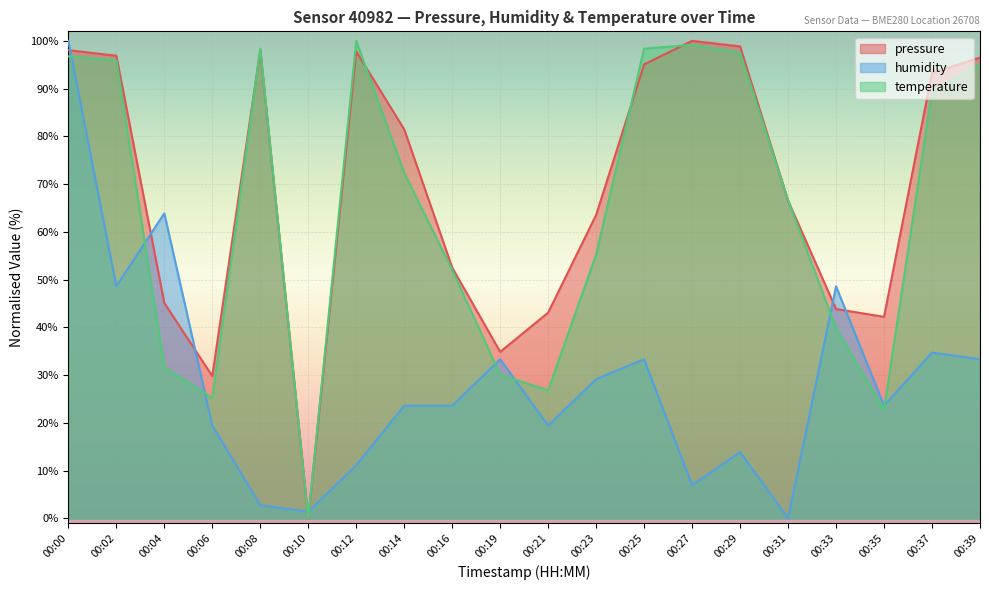

Which category has the lowest value in the pressure series?

00:10